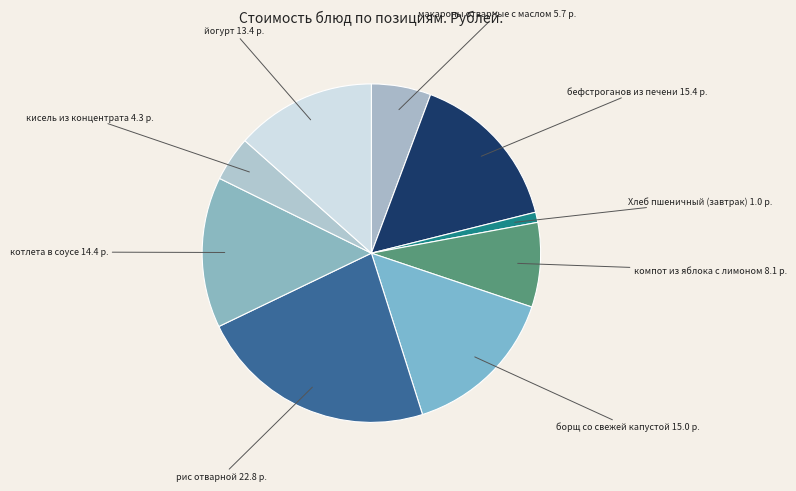

Is there a majority slice in this chart?

No